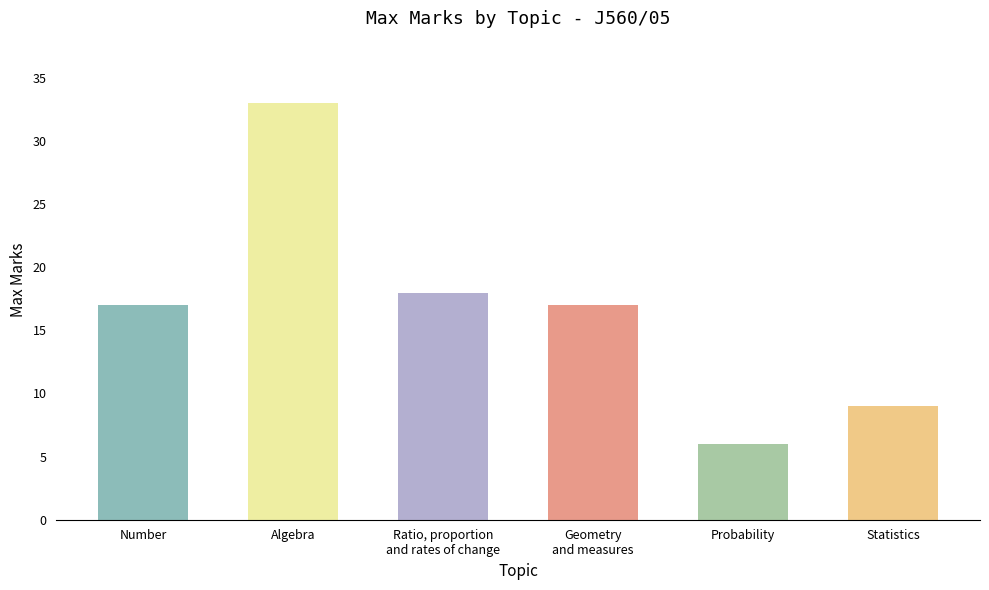

How many distinct data groups are displayed?

1